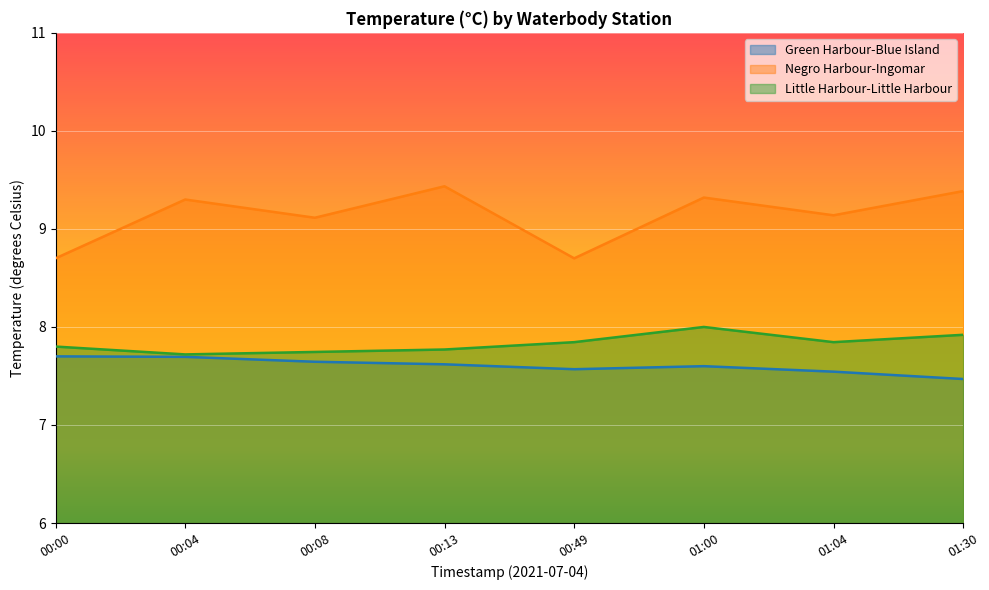

Between 00:04 and 01:30, which is larger?

00:04